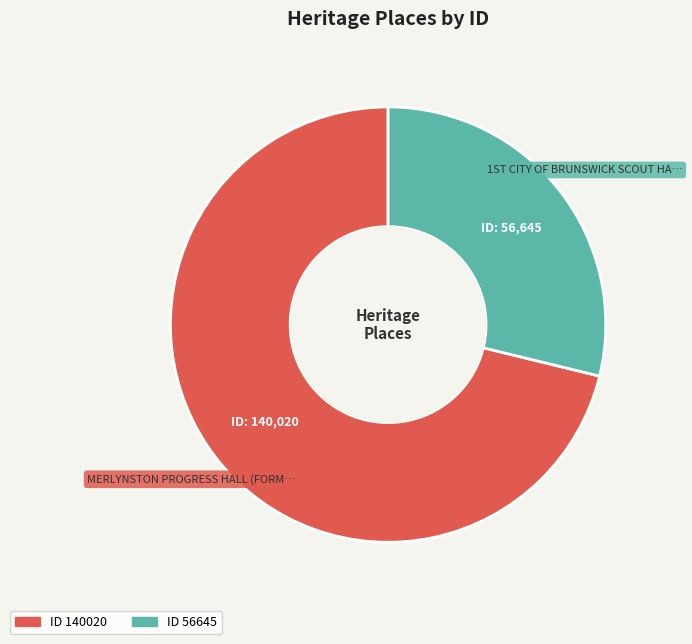

How many slices are in this pie chart?

2